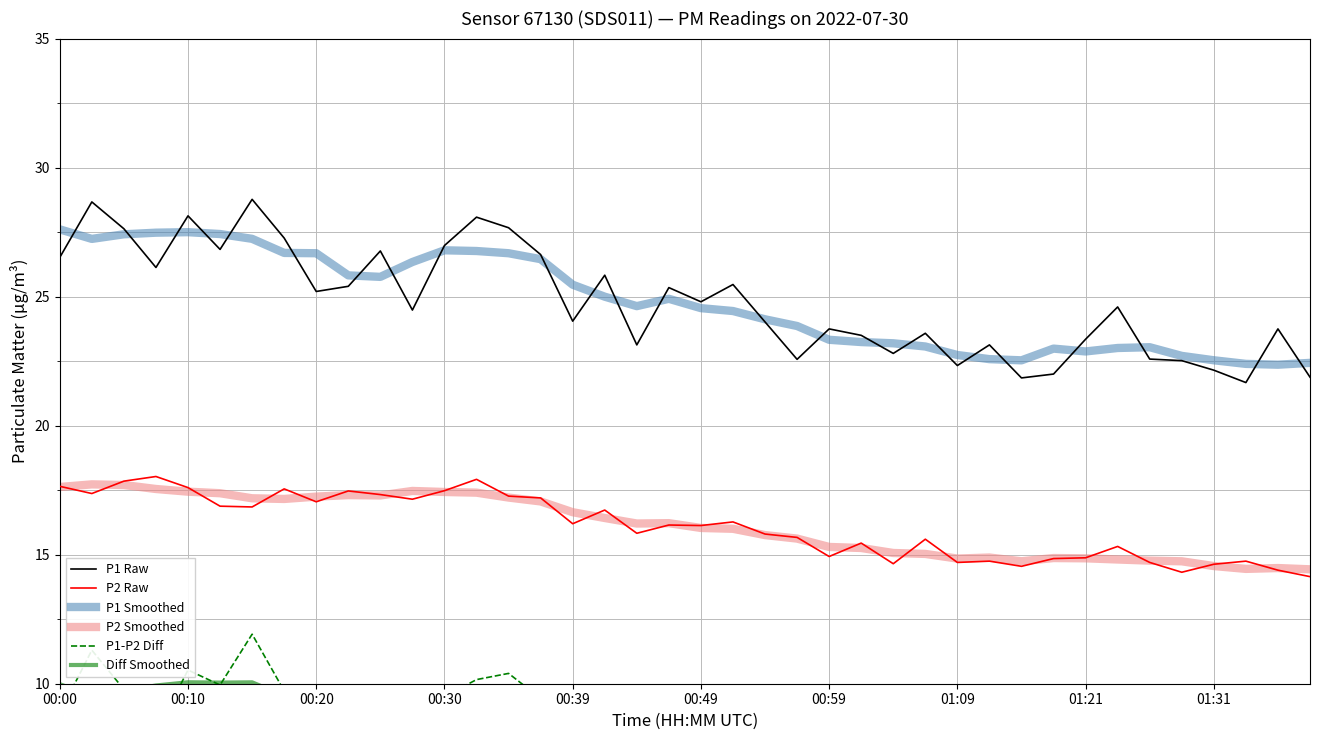

What is the lowest value of the P2 Smoothed series?

14.4